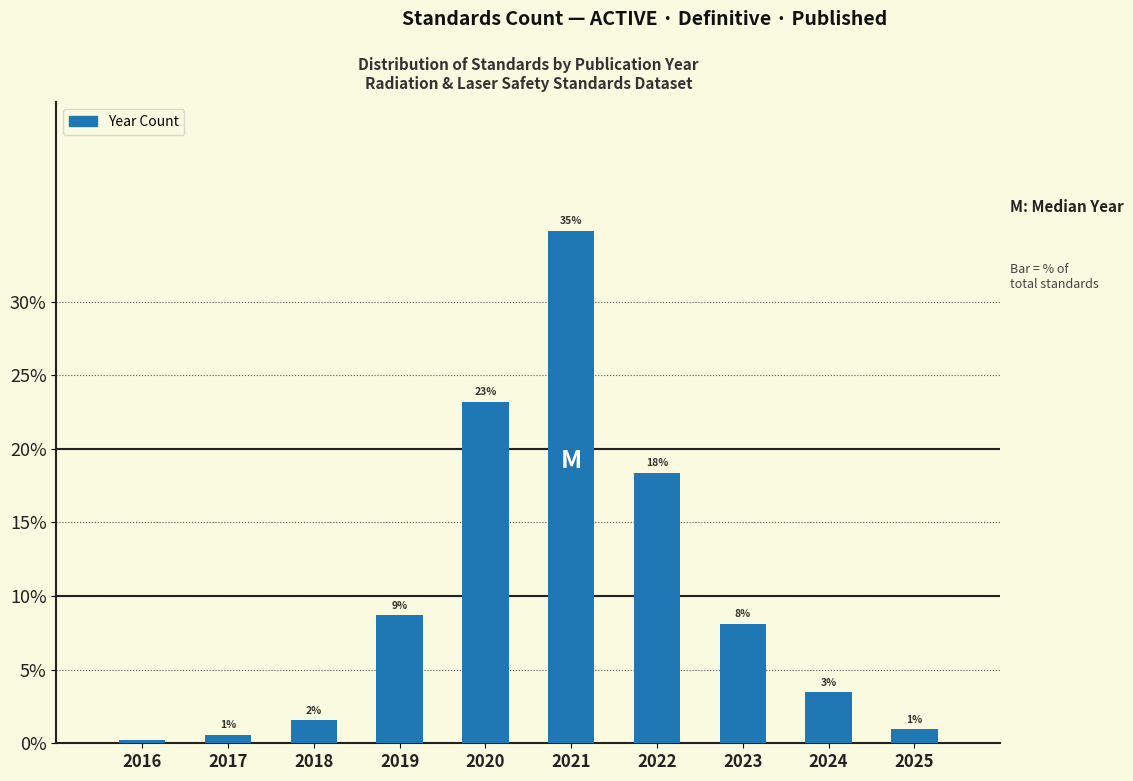

How many bars are there in total?

10